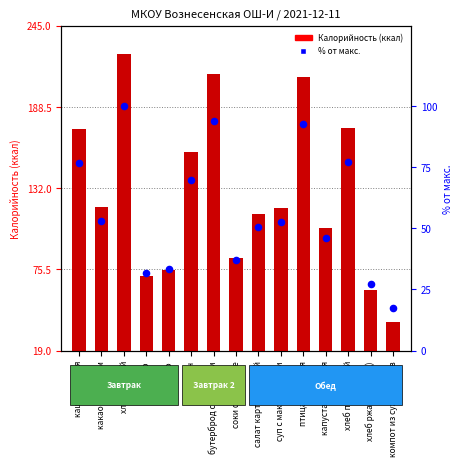

Which series contains the lowest Y value?

% от макс.